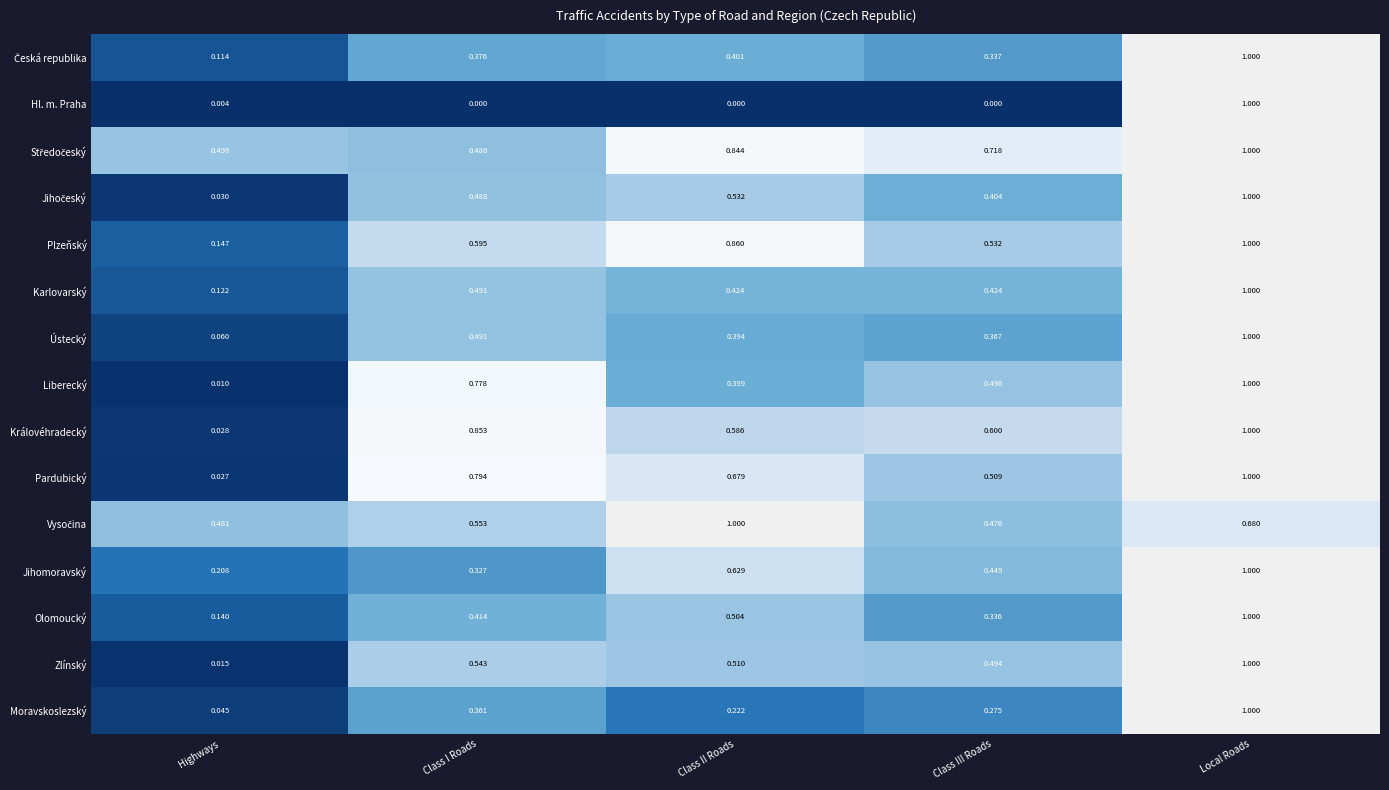

At which label is Pardubický closest to 0?

Highways